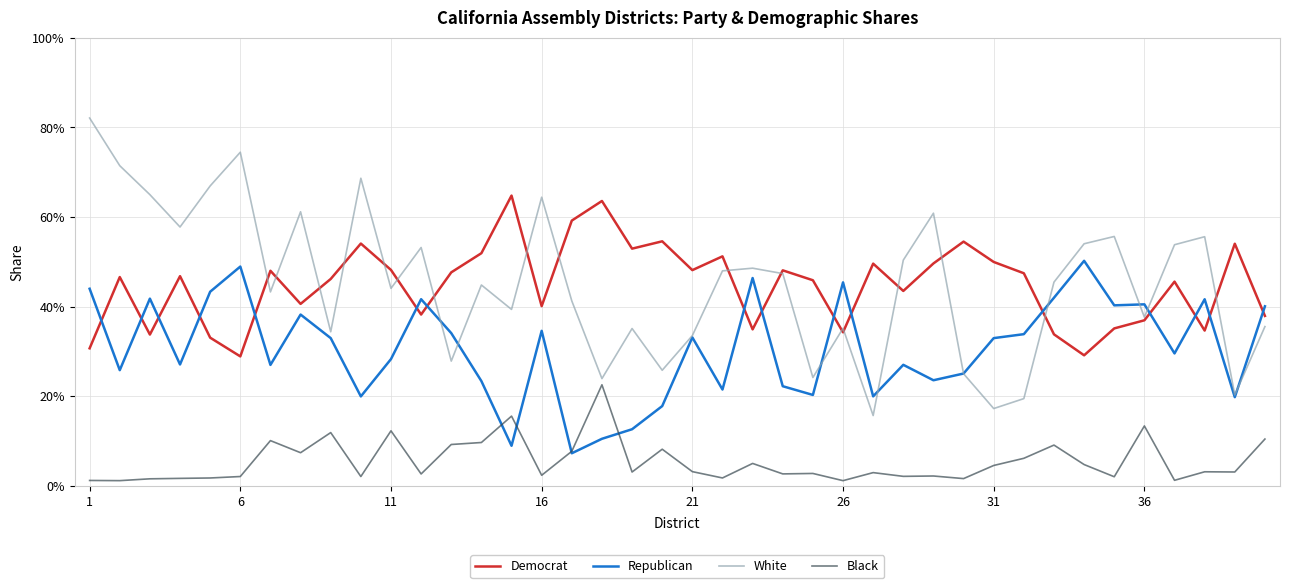

Is this an area chart (filled region under the line)?

No